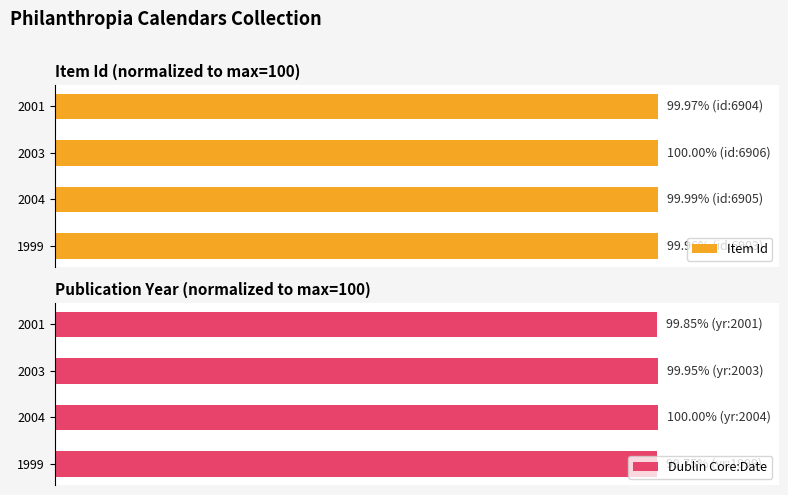

Reading left to right, extract all data points from this chart.

Item Id: 100.0	100.0	100.0	100.0
Dublin Core:Date: 99.8	100.0	100.0	99.9